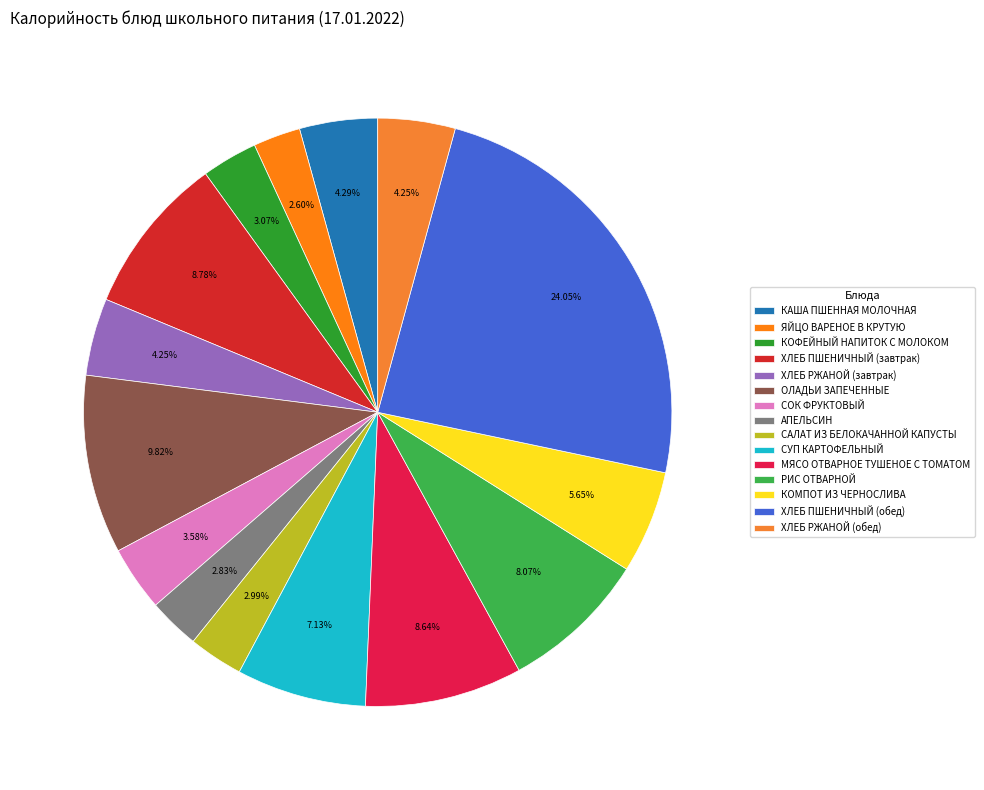

How many segments does this pie chart have?

15